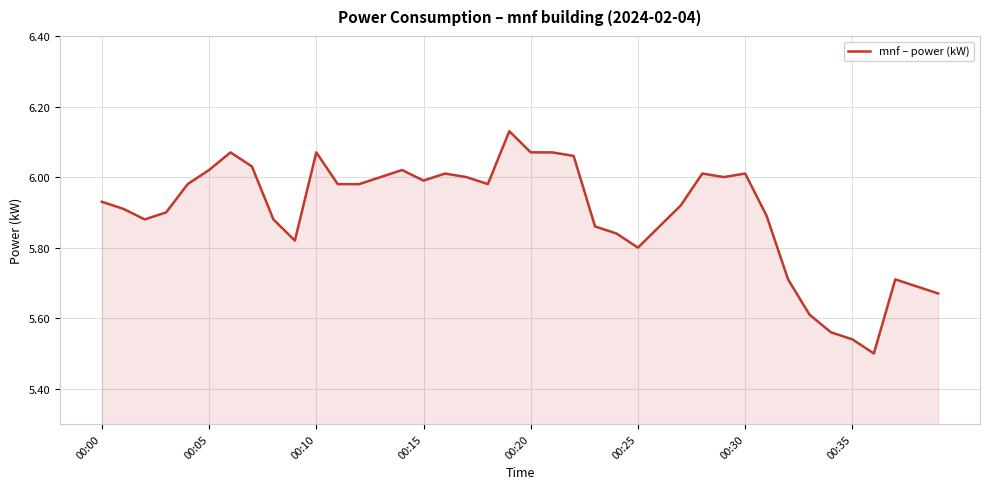

What is the label of the 1st point from the right?

39